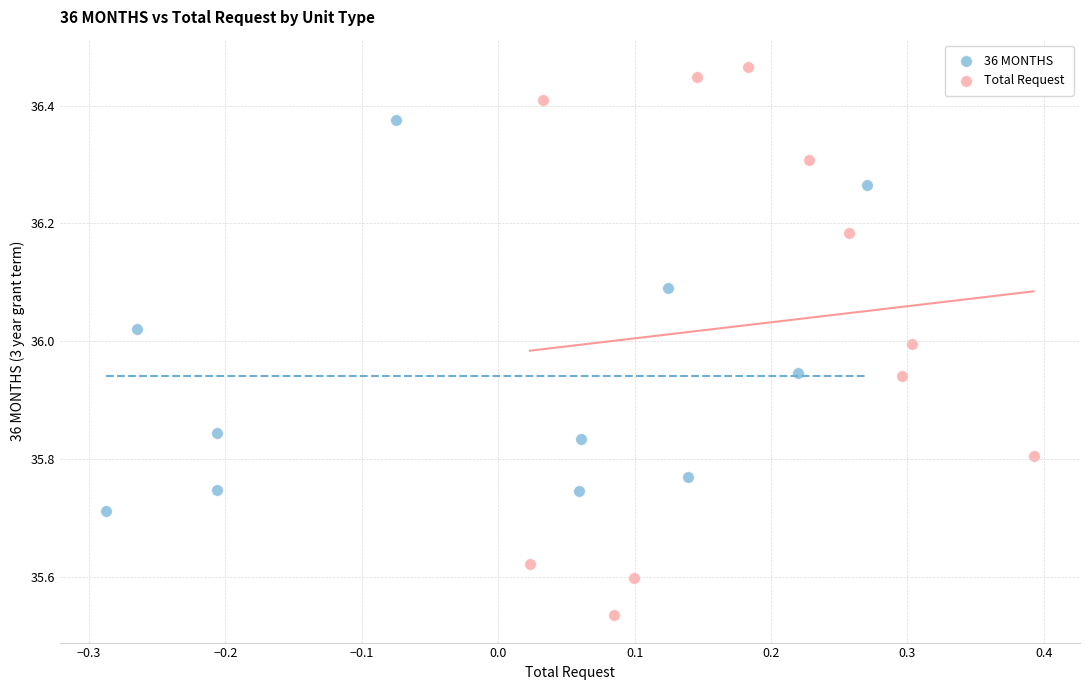

Which series has the widest spread of Y values?

Total Request